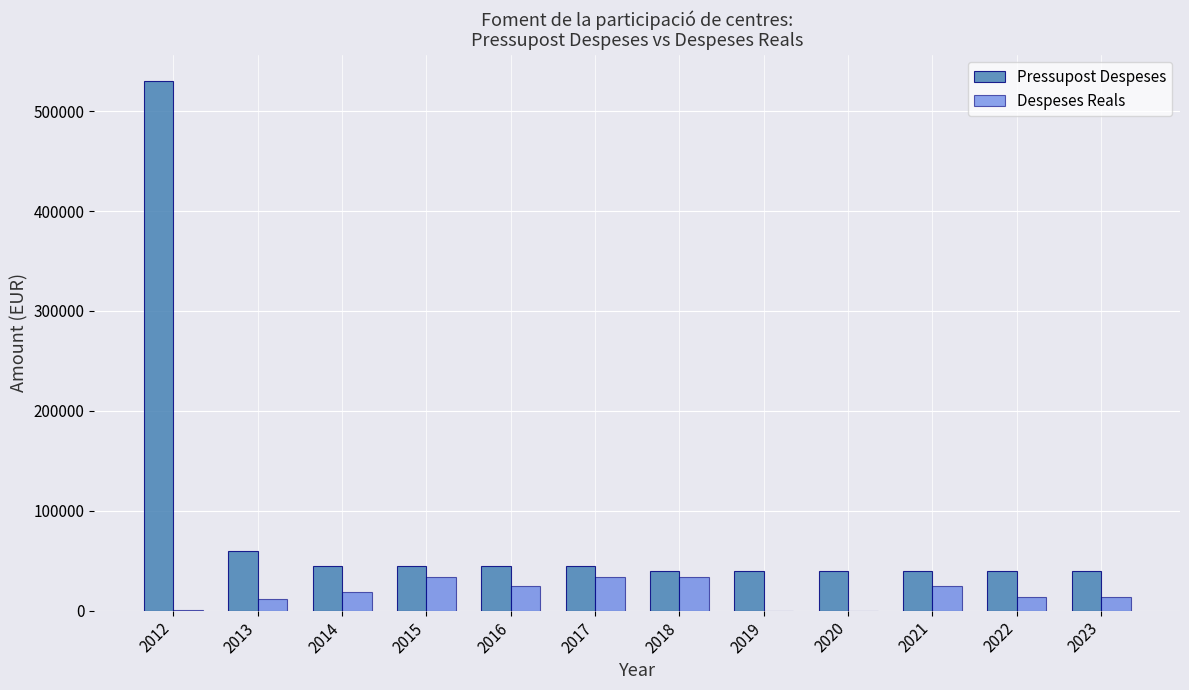

What is the sum of the Despeses Reals values at 2017 and 2022?

46835.0